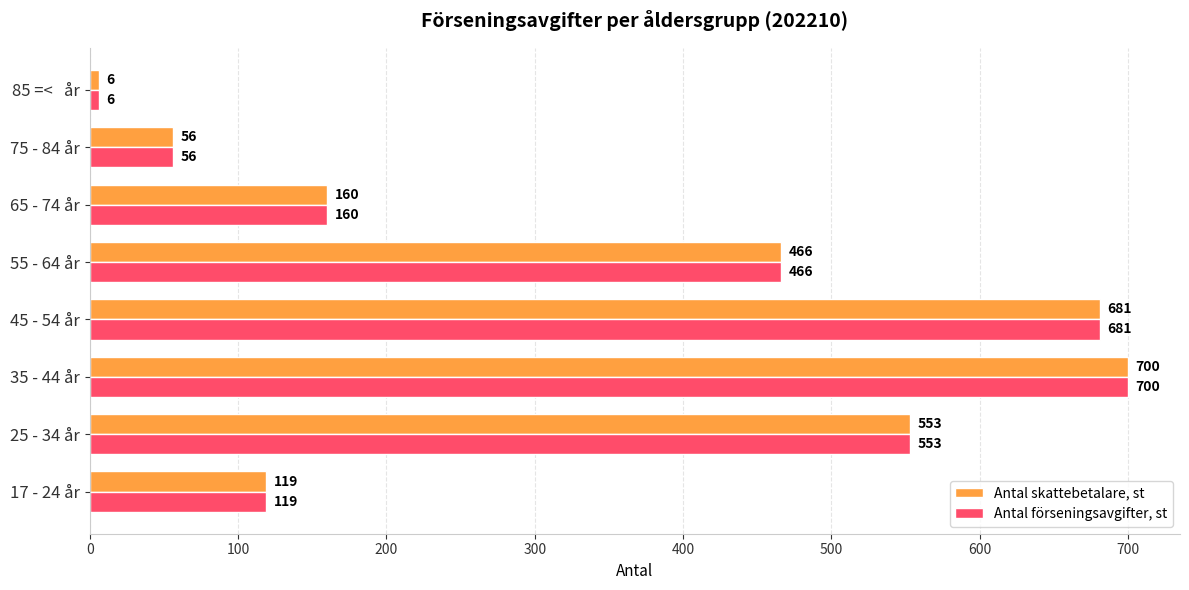

Read the Antal skattebetalare, st value at 17 - 24 år, to the nearest 10.

120